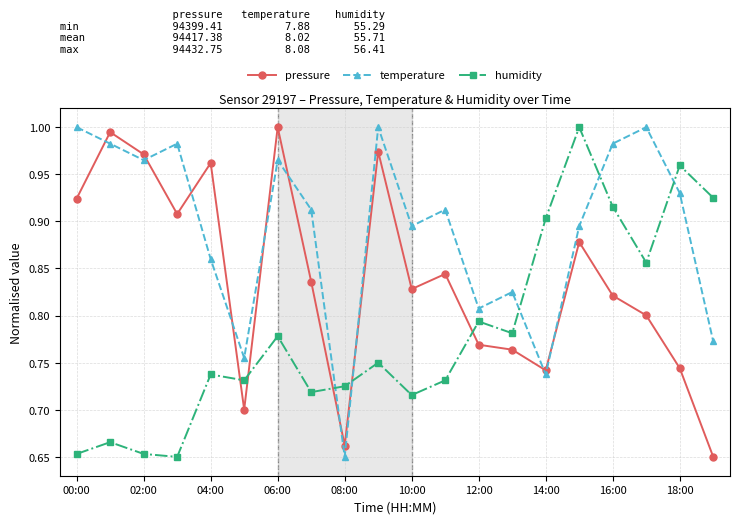

At how many categories does at least one series exceed 0?

20